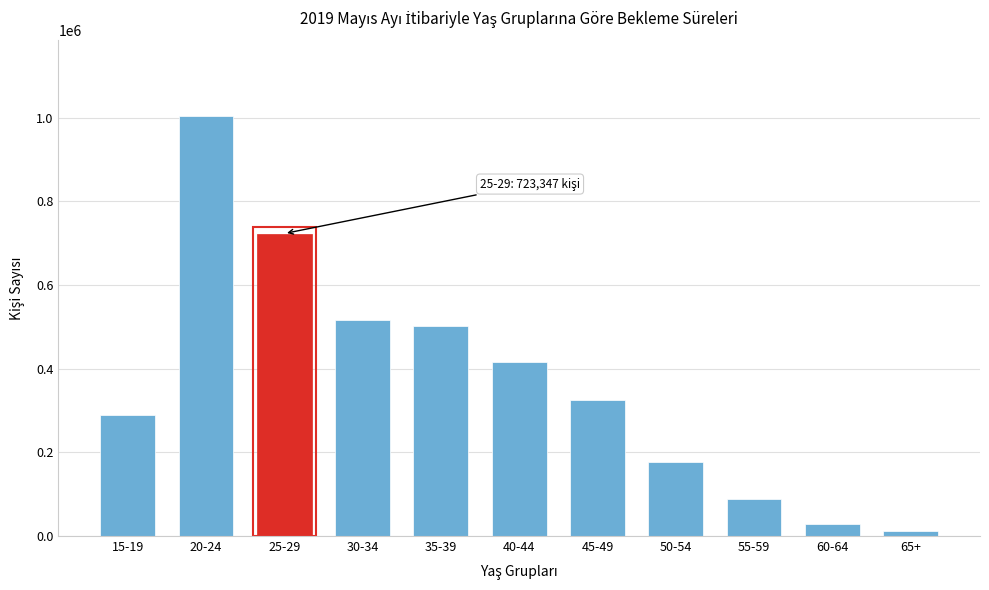

Reading right to left, what are all the values shown in this chart?

11378	29851	88168	177357	325853	416271	502465	516892	723347	1004319	289050